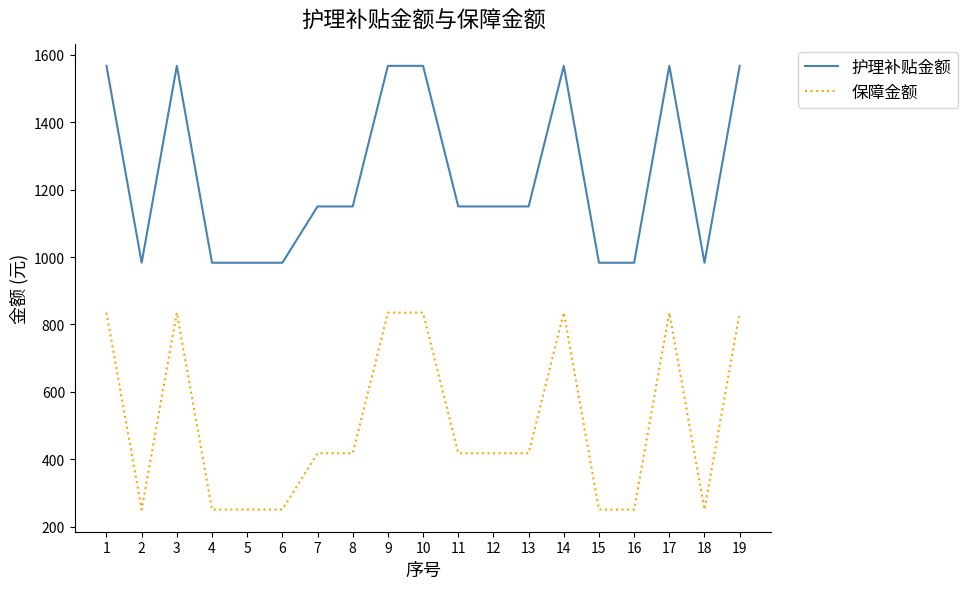

What is the difference between the highest and lowest values at 9?

732